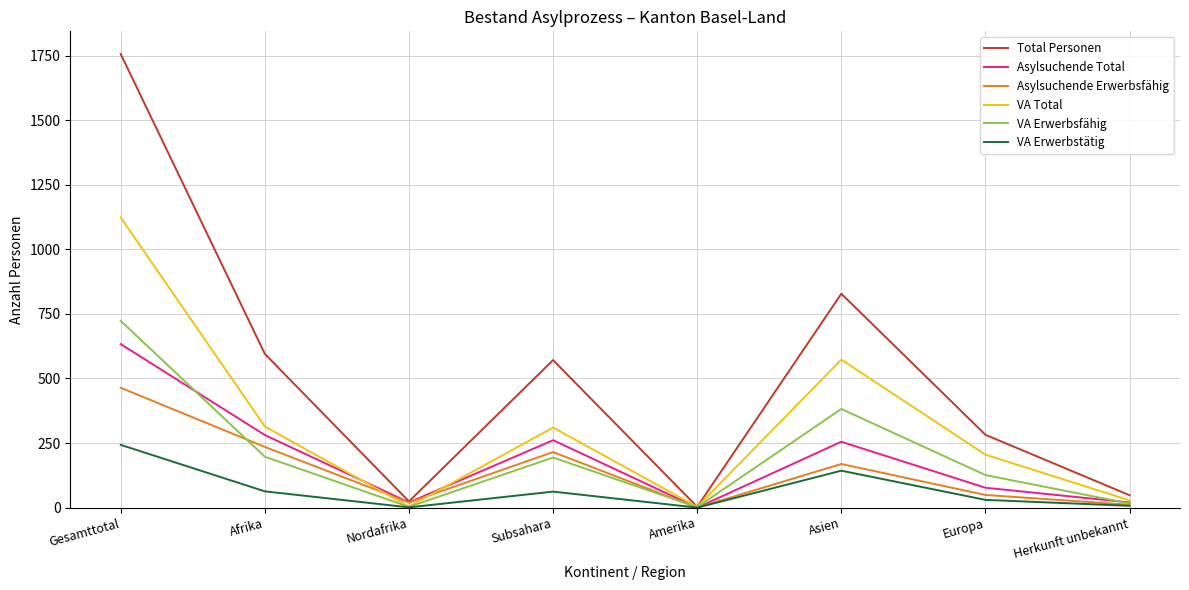

Count the number of categories in the chart.

8